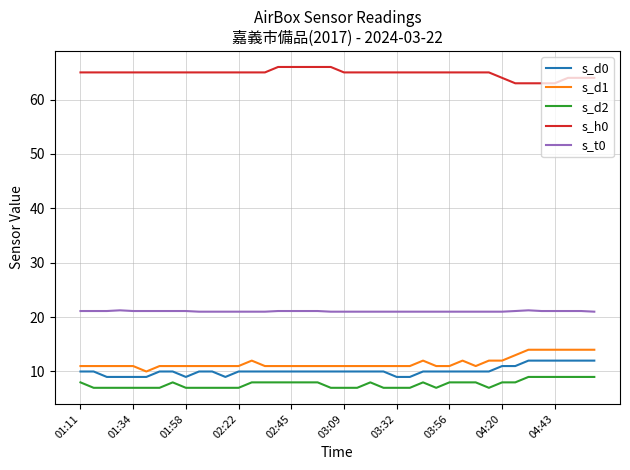

What is the minimum value shown in the chart?

7.0